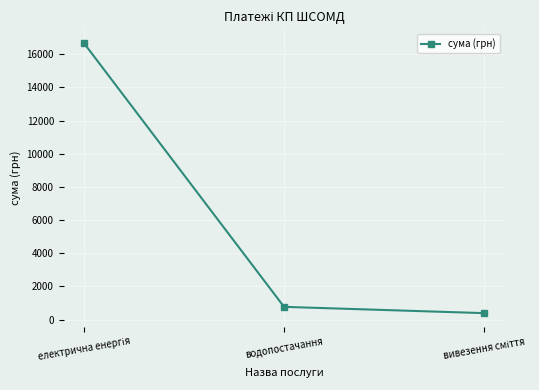

What is the label of the 2nd point from the left?

водопостачання